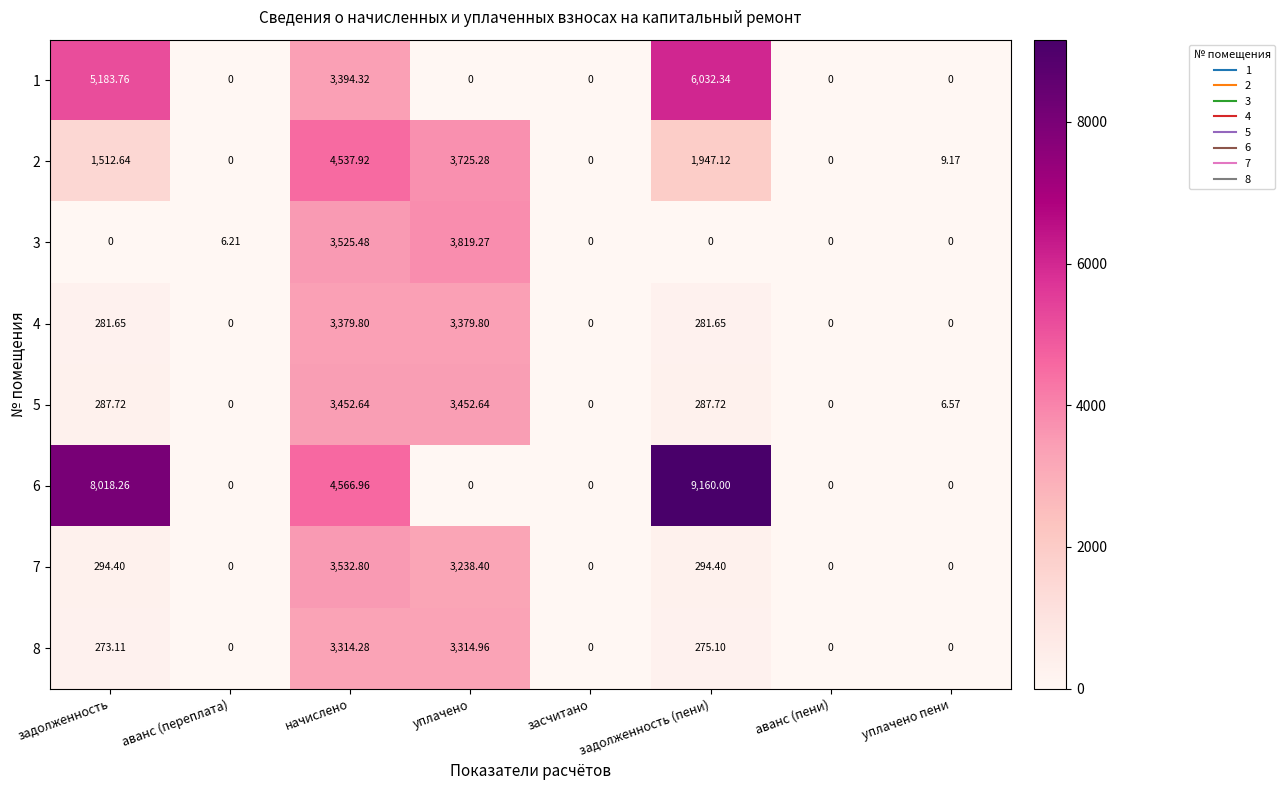

How many values in 1 are above zero?

3